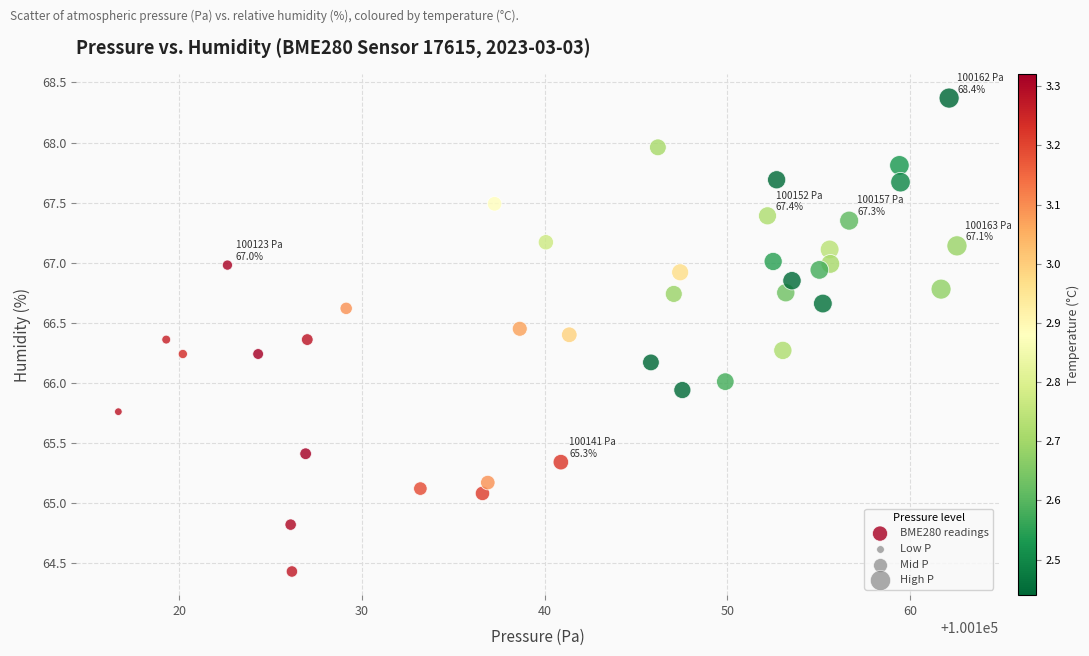

What is the range of X values (max minus min)?

45.9